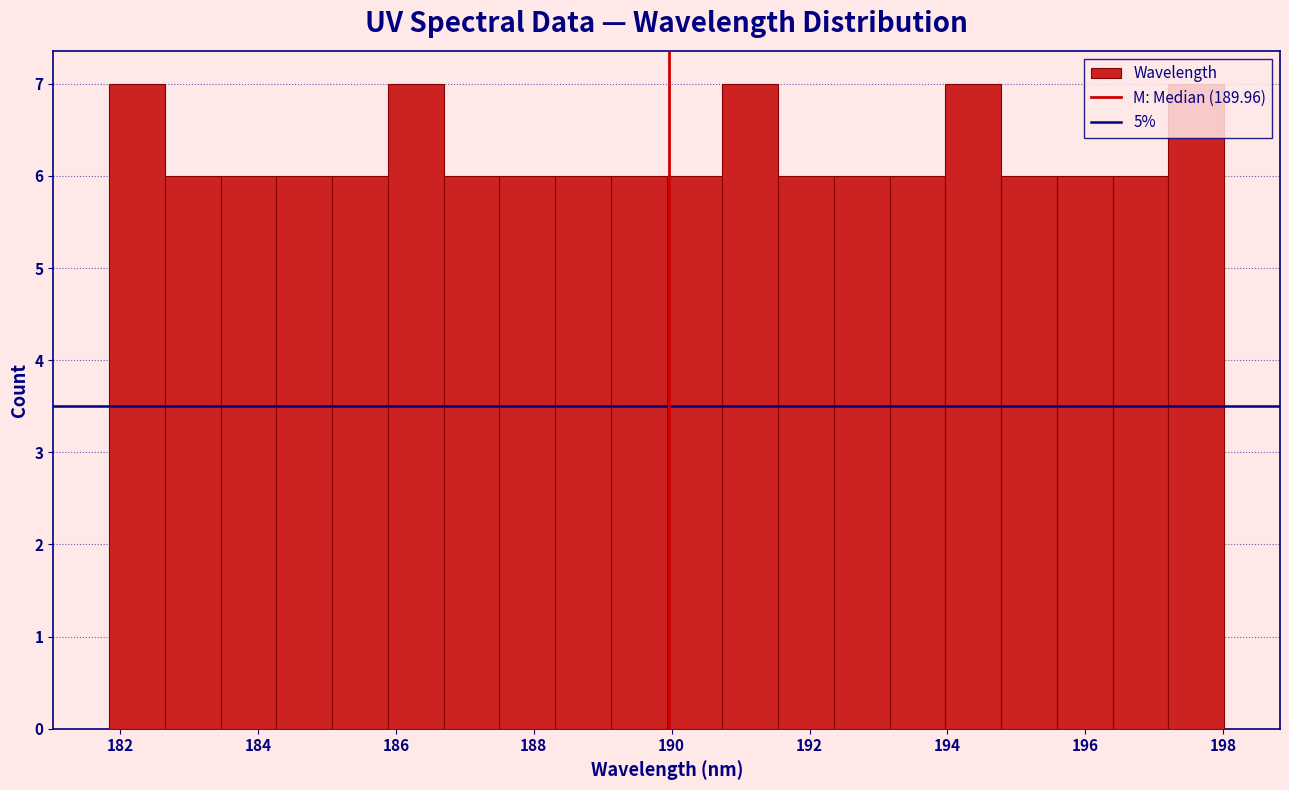

Reading left to right, list every bar in this chart as the range it spans on the x-axis followed by its height. Neither the bar edges nor the heights are printed on the chart, so give them approximately, as read against the axes.

181.8 to 182.6: 7
182.6 to 183.4: 6
183.4 to 184.2: 6
184.2 to 185.0: 6
185.0 to 185.8: 6
185.8 to 186.6: 7
186.6 to 187.6: 6
187.6 to 188.4: 6
188.4 to 189.2: 6
189.2 to 190.0: 6
190.0 to 190.8: 6
190.8 to 191.6: 7
191.6 to 192.4: 6
192.4 to 193.2: 6
193.2 to 194.0: 6
194.0 to 194.8: 7
194.8 to 195.6: 6
195.6 to 196.4: 6
196.4 to 197.2: 6
197.2 to 198.0: 7